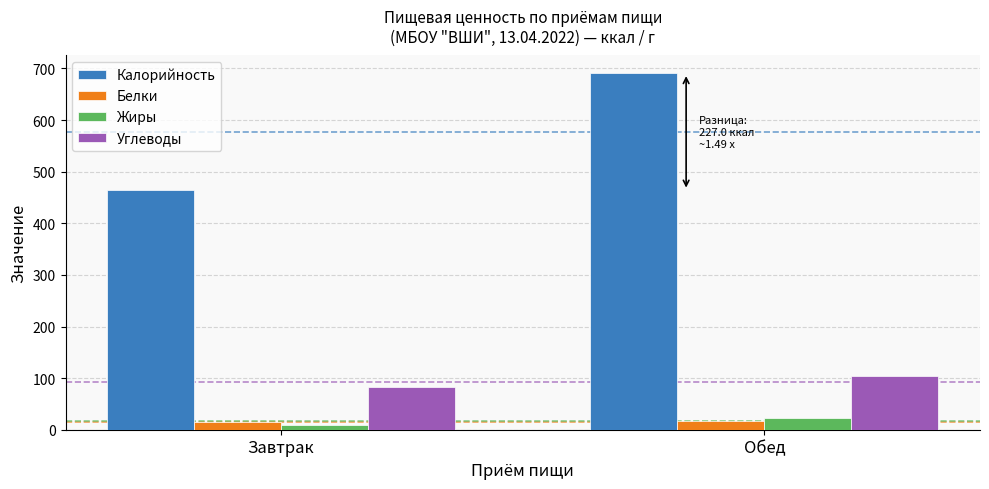

What is the label of the 2nd bar from the right?

Завтрак